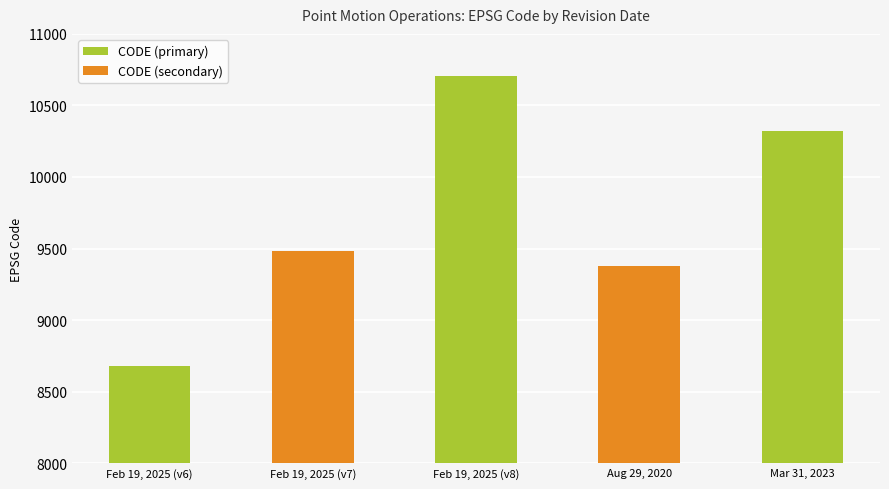

Are the bars horizontal?

No